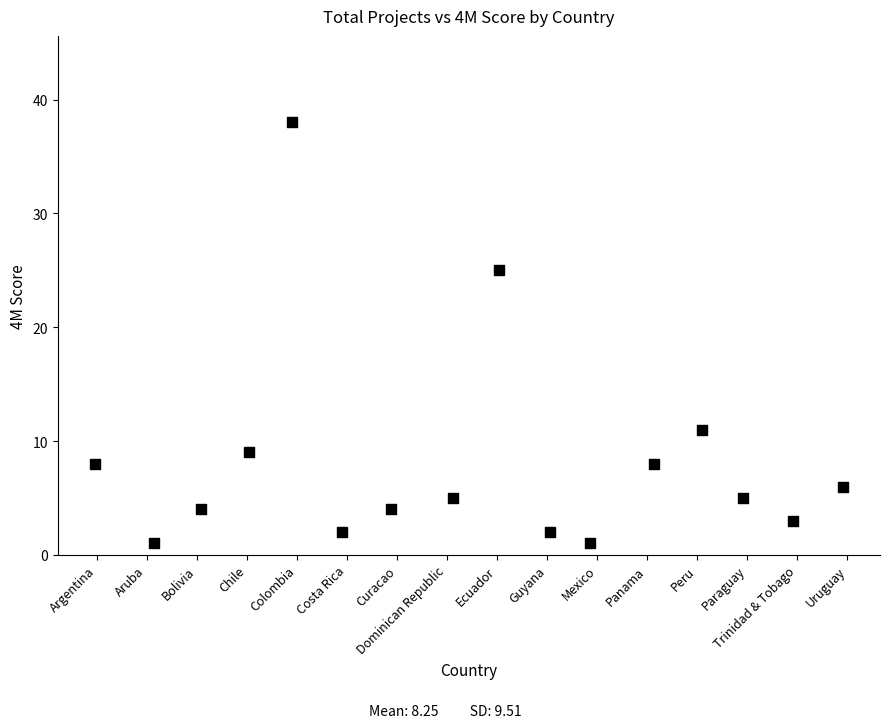

What is the range of Y values (max minus min)?

37